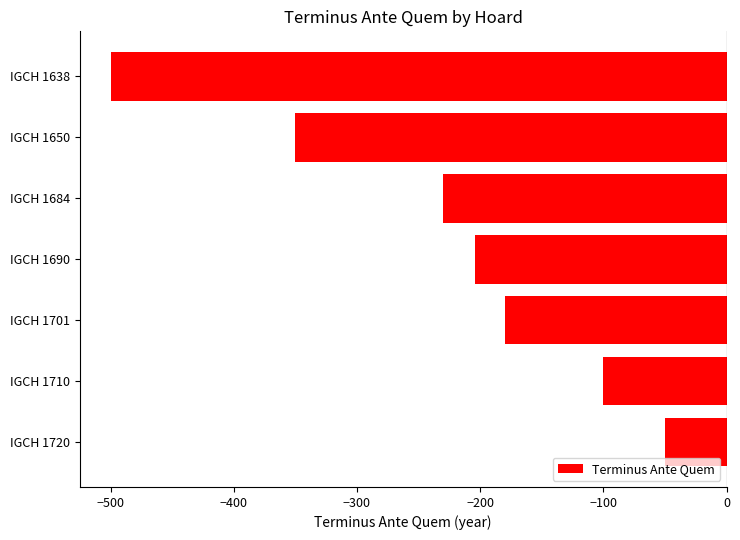

What is the change in value from IGCH 1650 to IGCH 1720?

+300